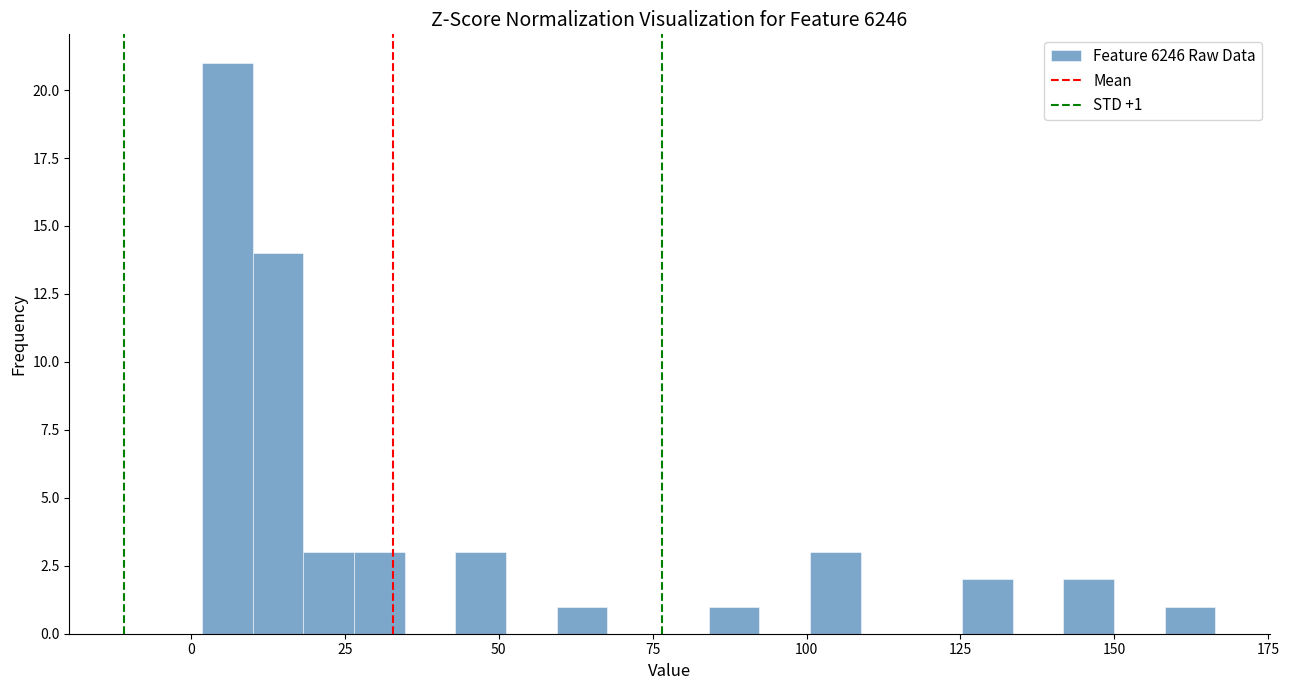

Around what value on the x-axis is the tallest bar? Give the approximate position of its centre, as read against the axis.

5